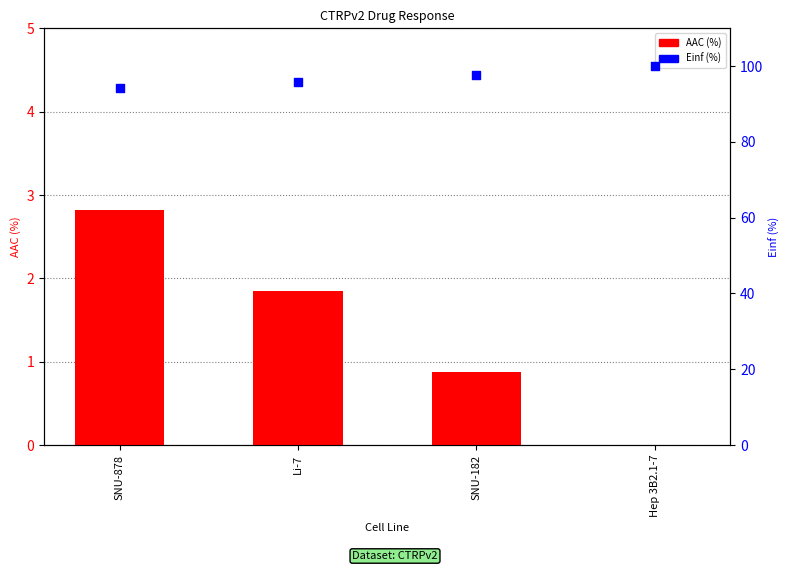

What is the total value across all series at Hep 3B2.1-7?

100.0